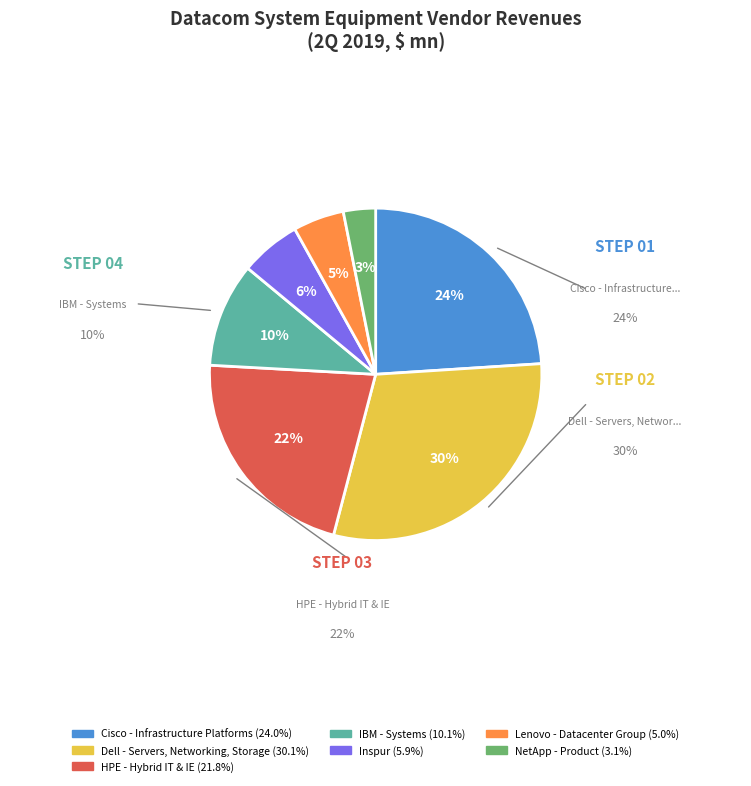

How many segments does this pie chart have?

7